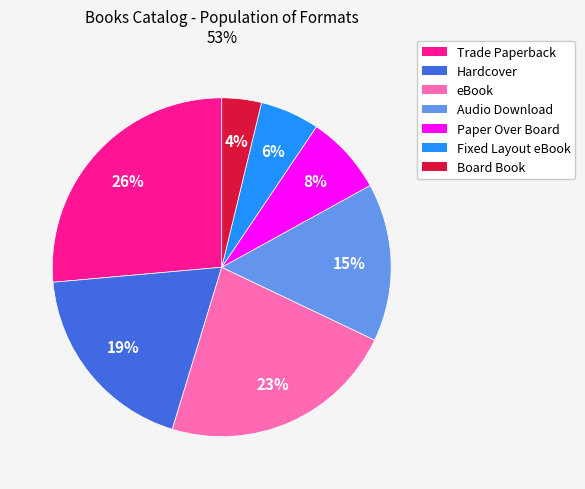

Which slice is the smallest?

Board Book